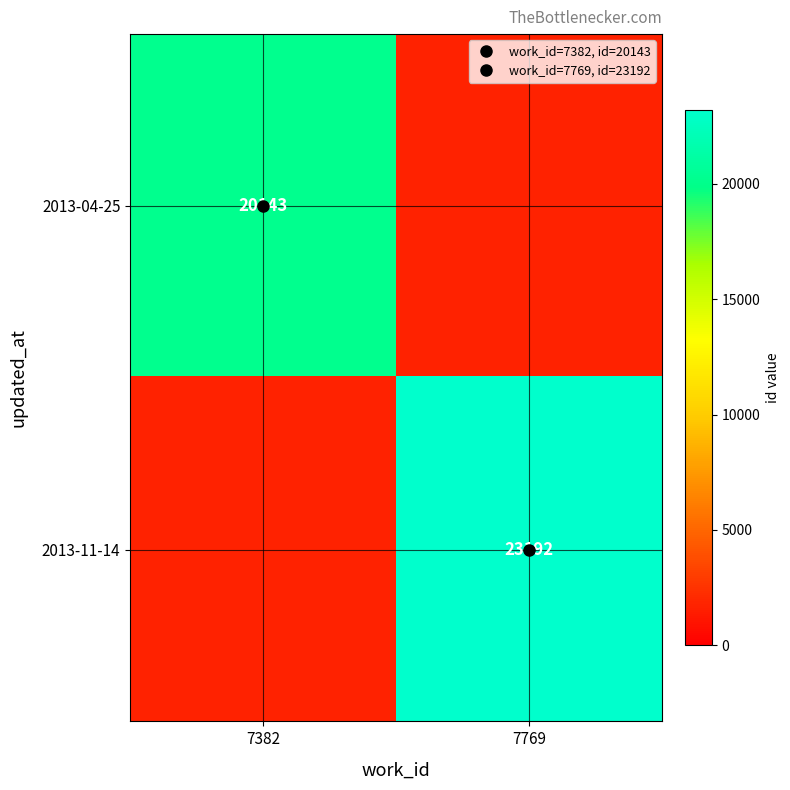

At 7769, list the series in order from smallest to largest.

2013-04-25, 2013-11-14